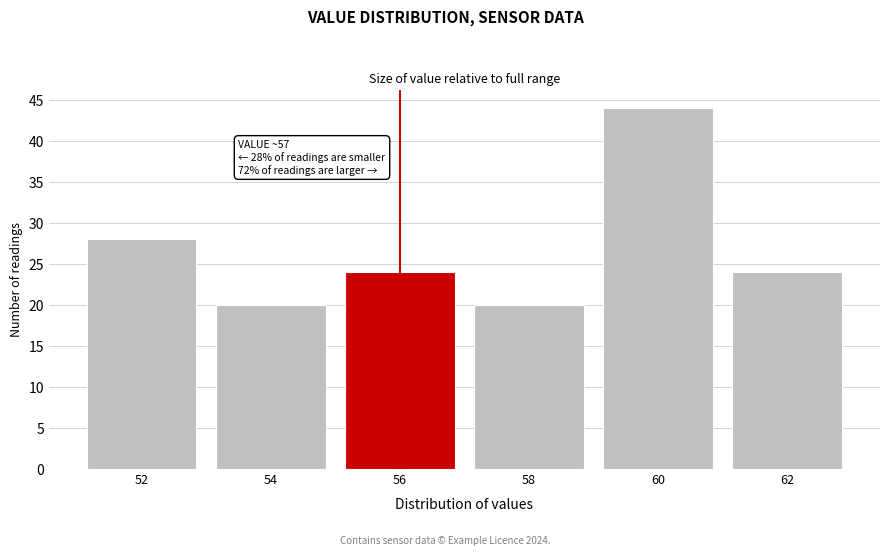

Reading left to right, extract all data points from this chart.

28	20	24	20	44	24